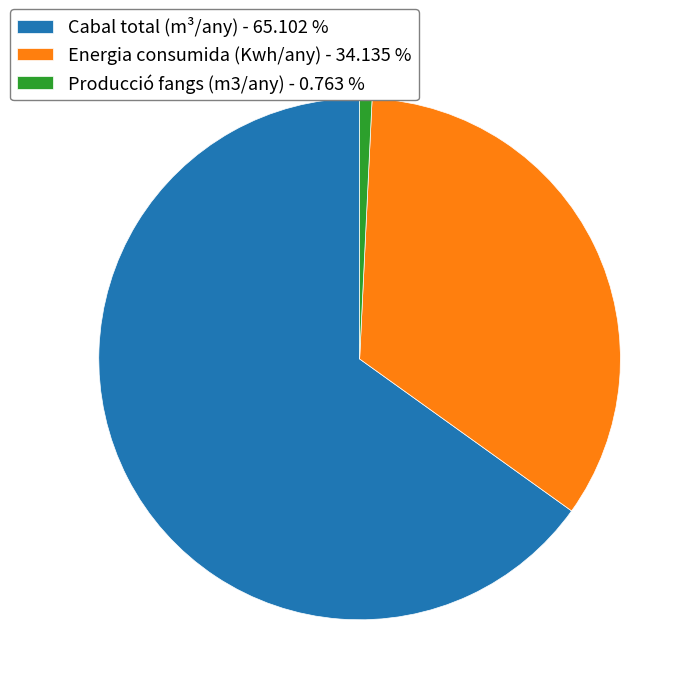

What is the largest slice in the pie chart?

Cabal total (m³/any)